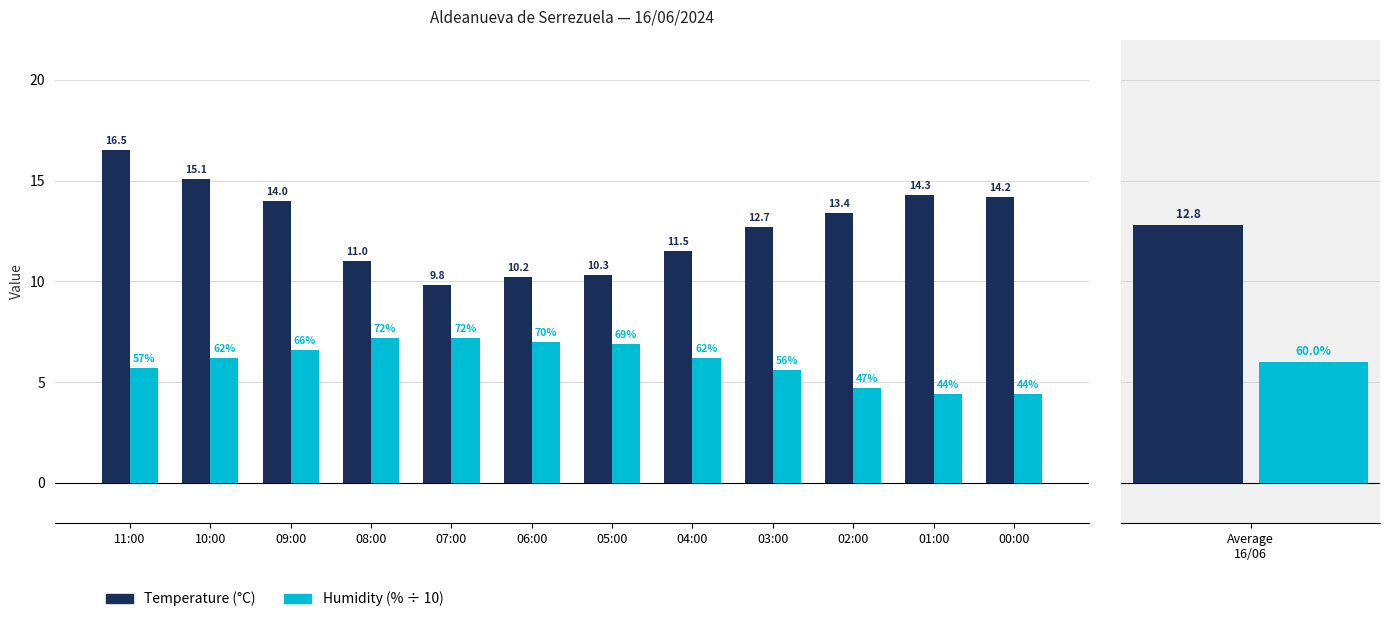

The value of Temperature (°C) at 05:00 is 10.3. True or false?

True